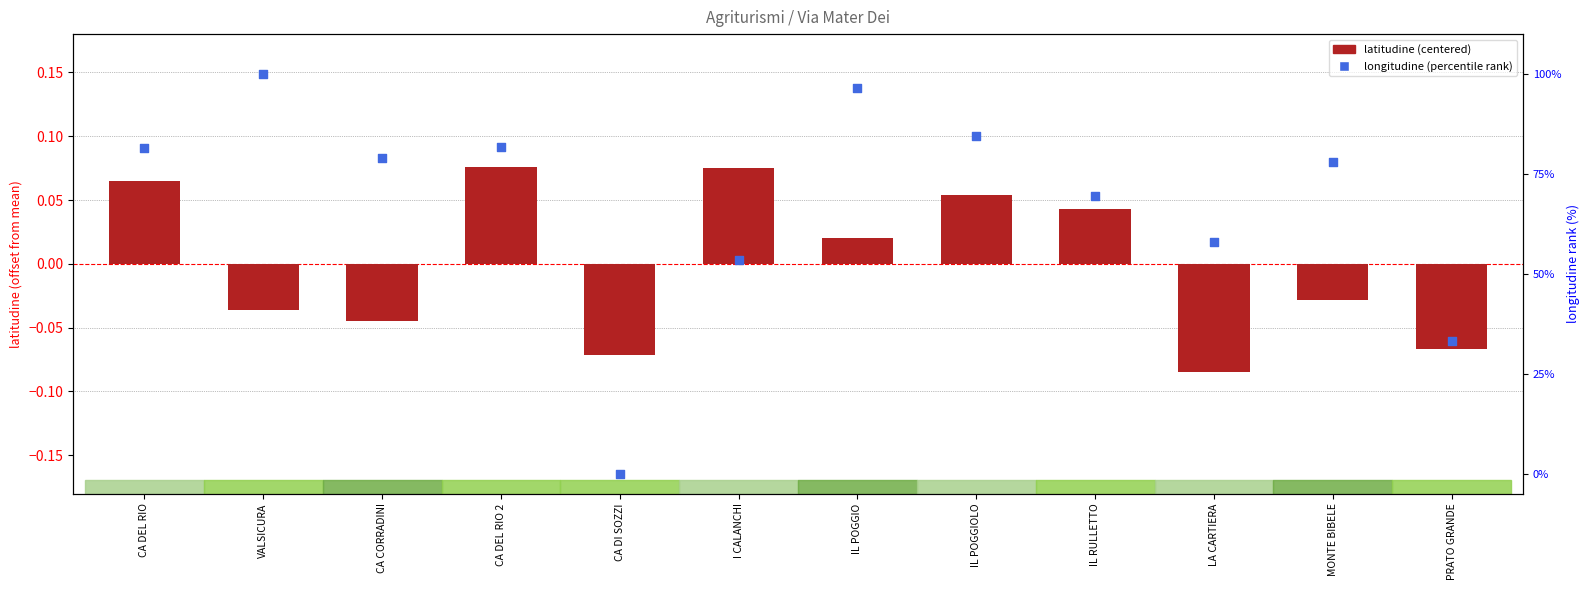

At which category is the sum across all series the highest?

VALSICURA